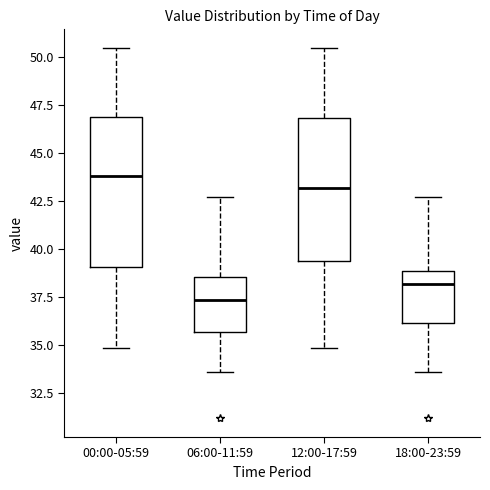

Reading left to right, transcribe this box plot: for each box, give where its median line is, the range the box spans, and where its two whiskers end, as read against the y-axis. The values are not printed on the chart, so give them approximately, as read against the axis.

00:00-05:59: median 44.0, box 39.0 to 47.0, whiskers 35.0 to 50.5
06:00-11:59: median 37.5, box 35.5 to 38.5, whiskers 33.5 to 42.5
12:00-17:59: median 43.0, box 39.5 to 47.0, whiskers 35.0 to 50.5
18:00-23:59: median 38.0, box 36.0 to 39.0, whiskers 33.5 to 42.5